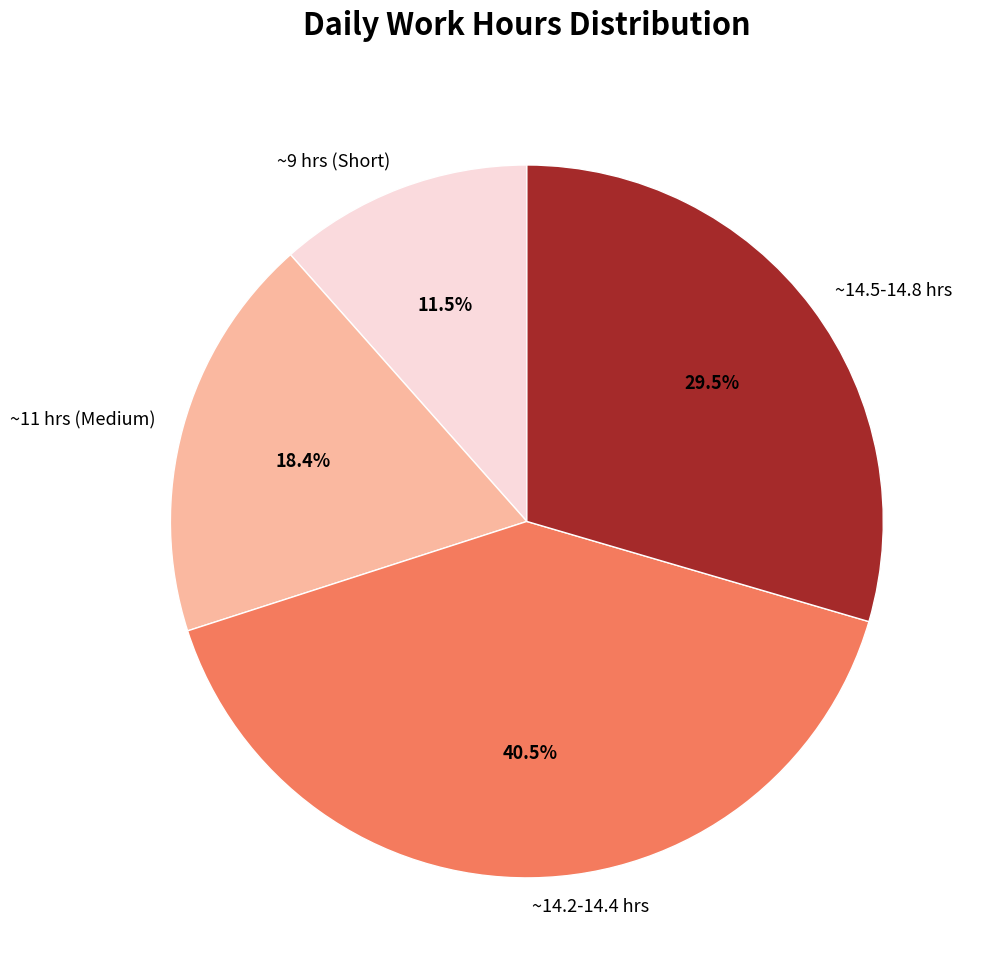

Which has a higher value, ~11 hrs (Medium) or ~9 hrs (Short)?

~11 hrs (Medium)